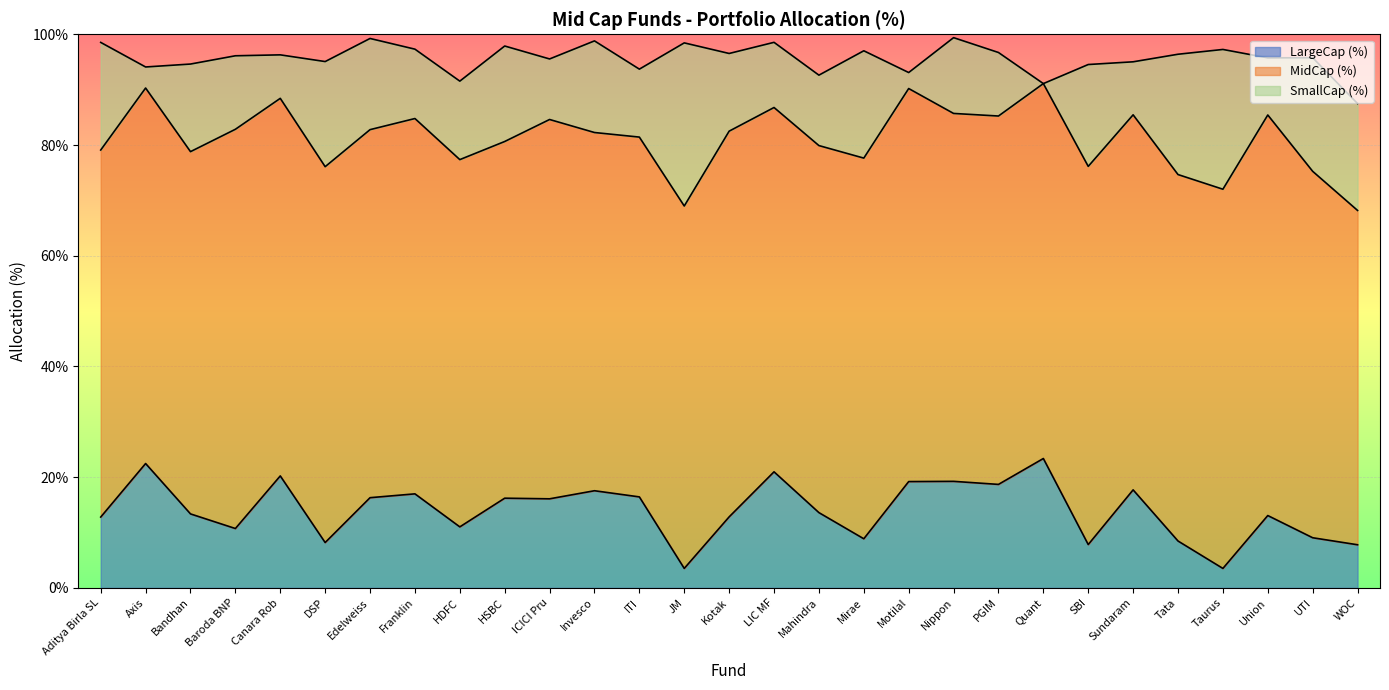

What is the difference between the maximum and minimum values in the LargeCap (%) series?

19.9